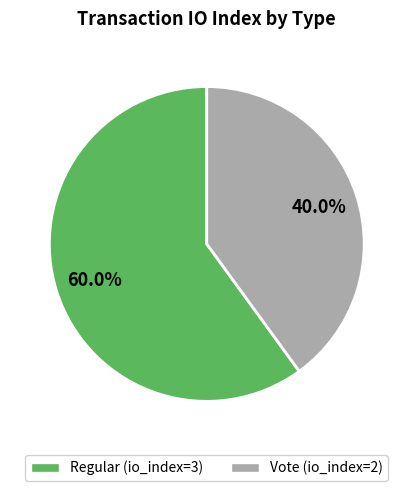

What is the total percentage of Regular (io_index=3) and Vote (io_index=2)?

100.0%